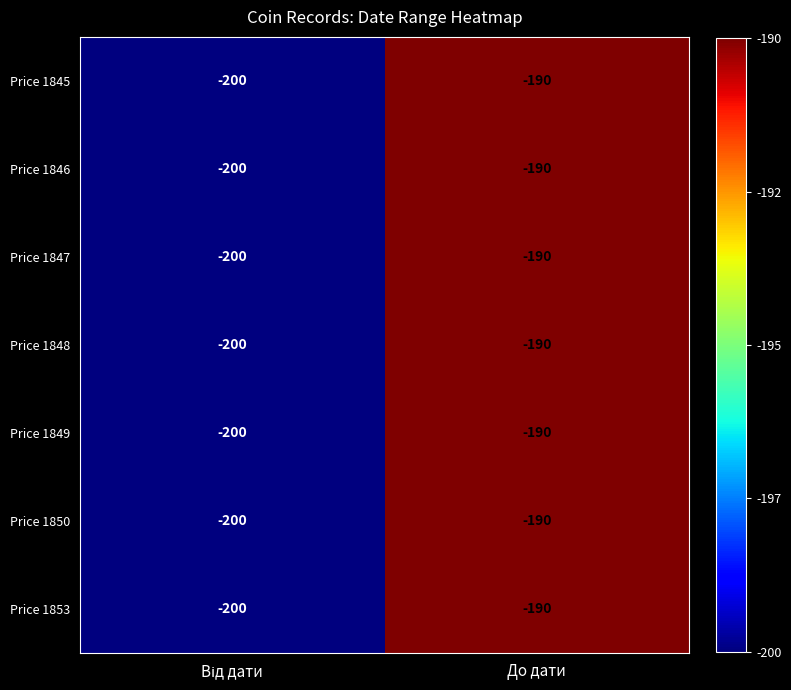

Reading right to left, what are all the values shown in this chart?

Price 1845: -190	-200
Price 1846: -190	-200
Price 1847: -190	-200
Price 1848: -190	-200
Price 1849: -190	-200
Price 1850: -190	-200
Price 1853: -190	-200